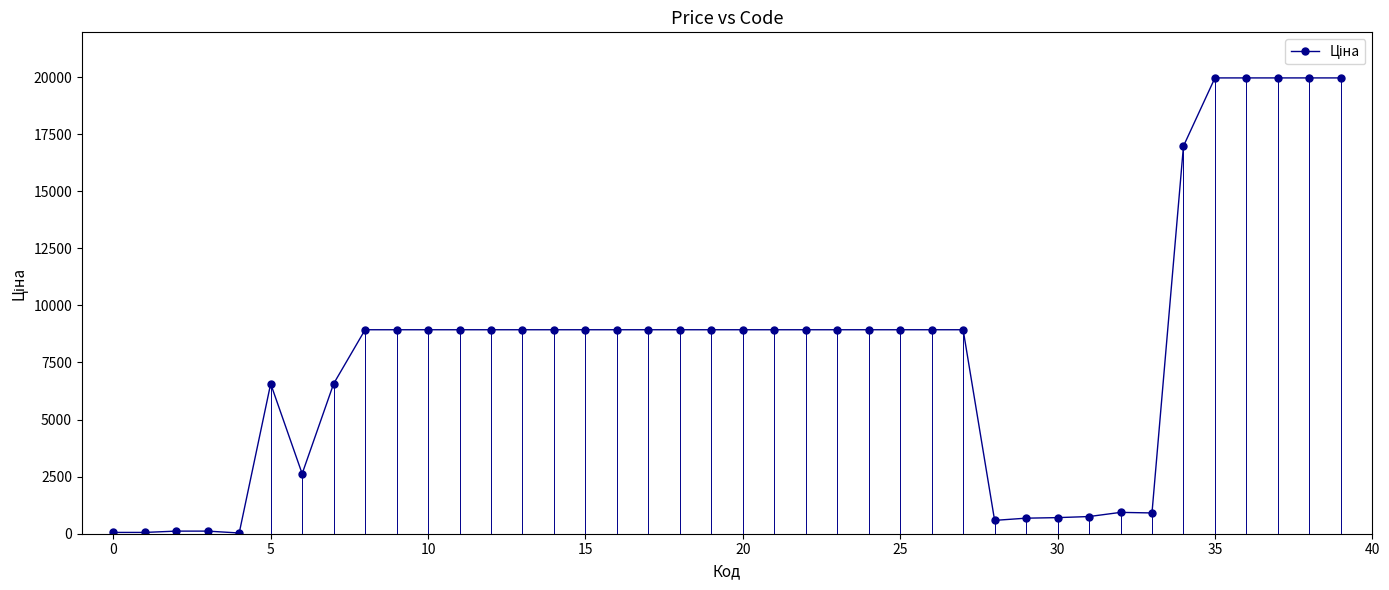

True or false: the data has more than 0 interior local peaks.

True